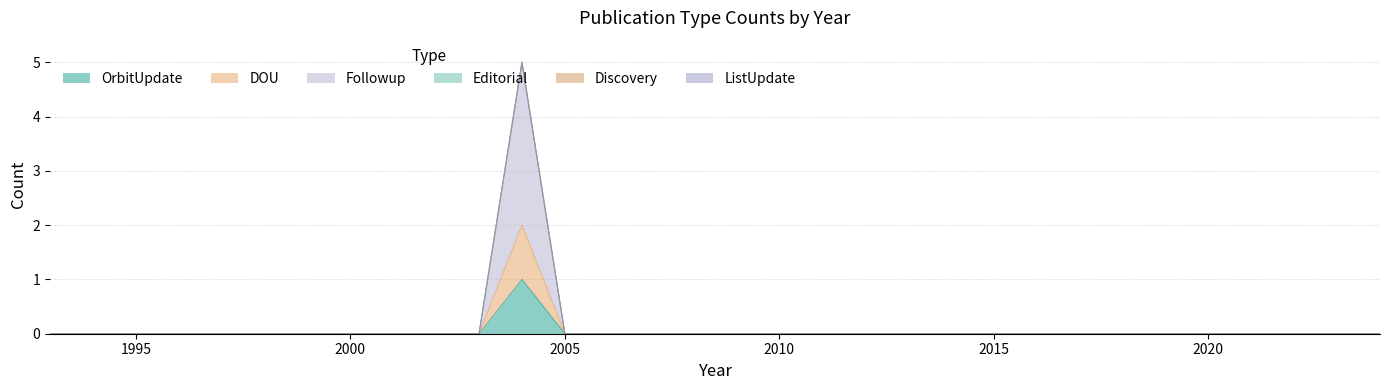

True or false: Followup and DOU cross at least once.

False